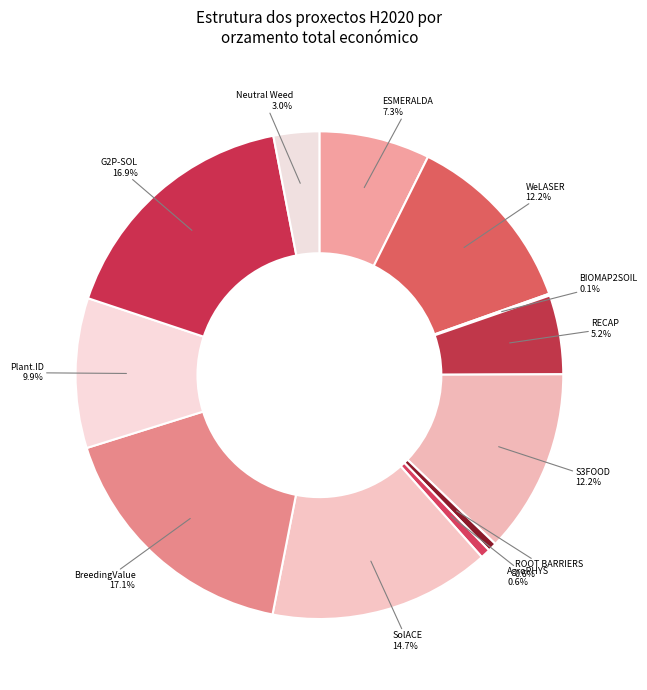

How many segments does this pie chart have?

12